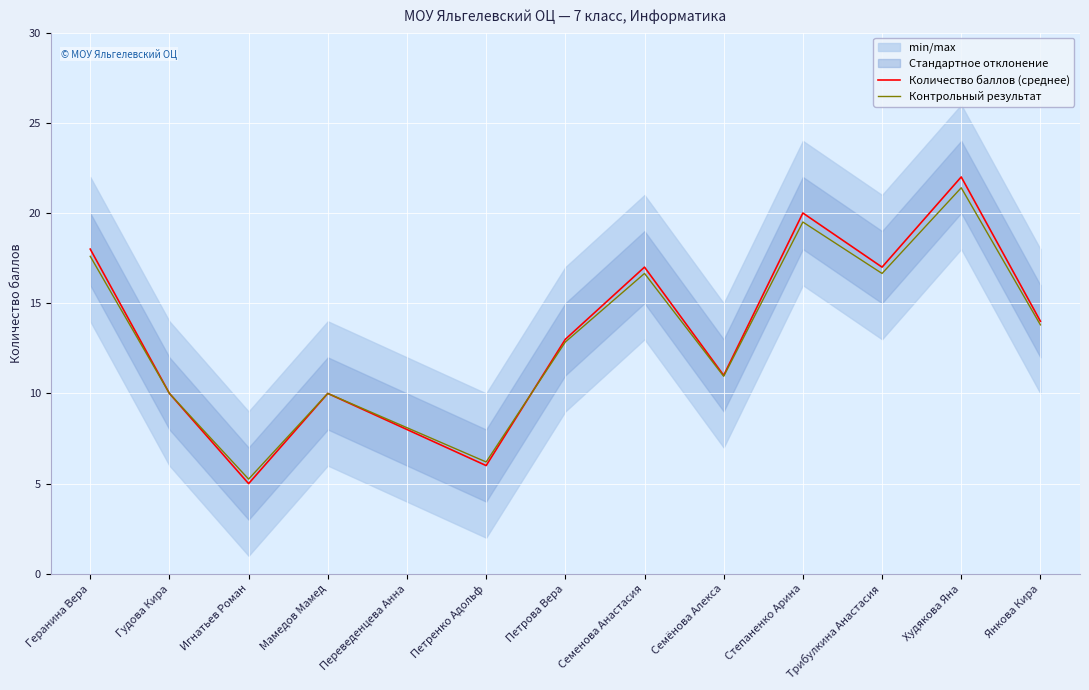

How many interior local peaks does the Количество баллов (среднее) series have?

4